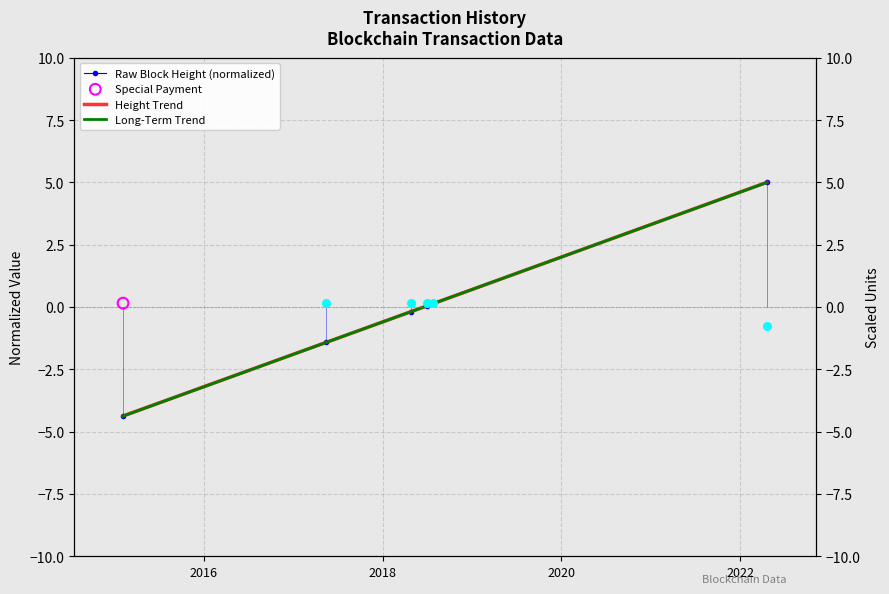

Is the value of Long-Term Trend at 2022 greater than the value of Raw Block Height (normalized) at 2020?

Yes